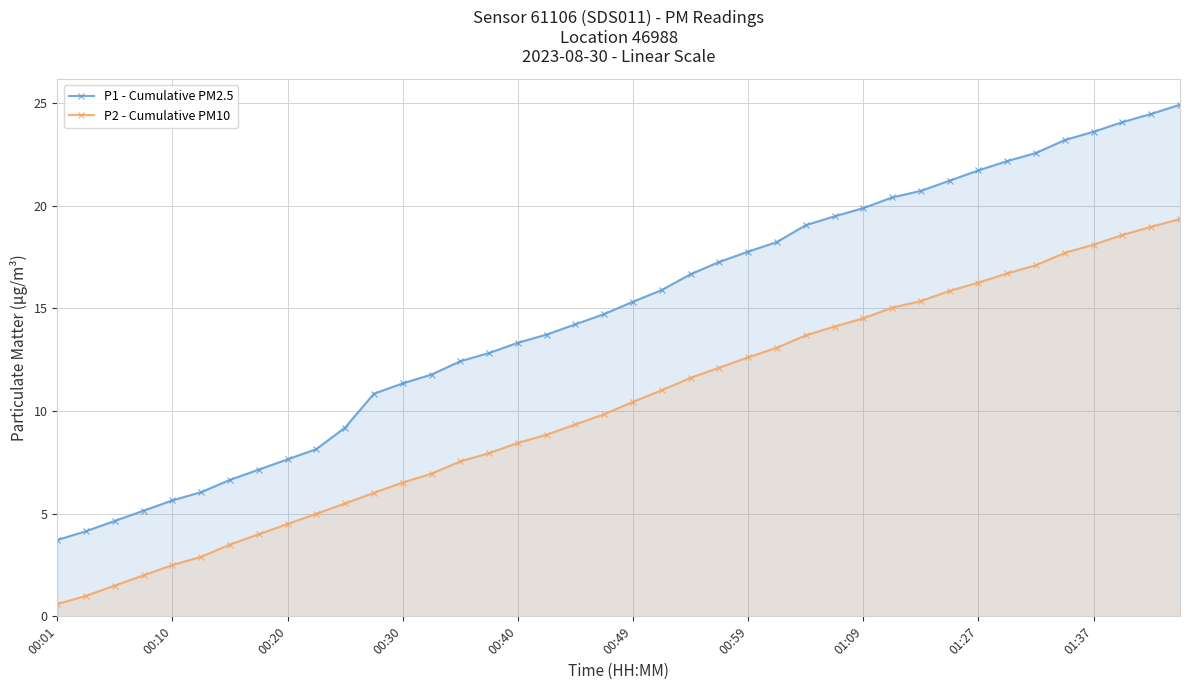

Rank the series by their maximum value, from lowest to highest.

P2 - Cumulative PM10, P1 - Cumulative PM2.5